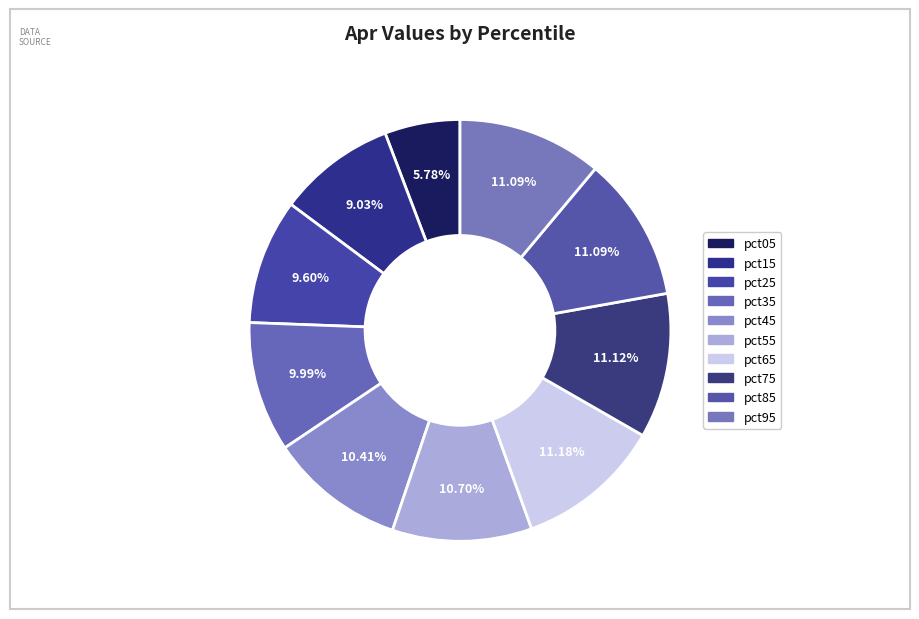

How many segments does this pie chart have?

10